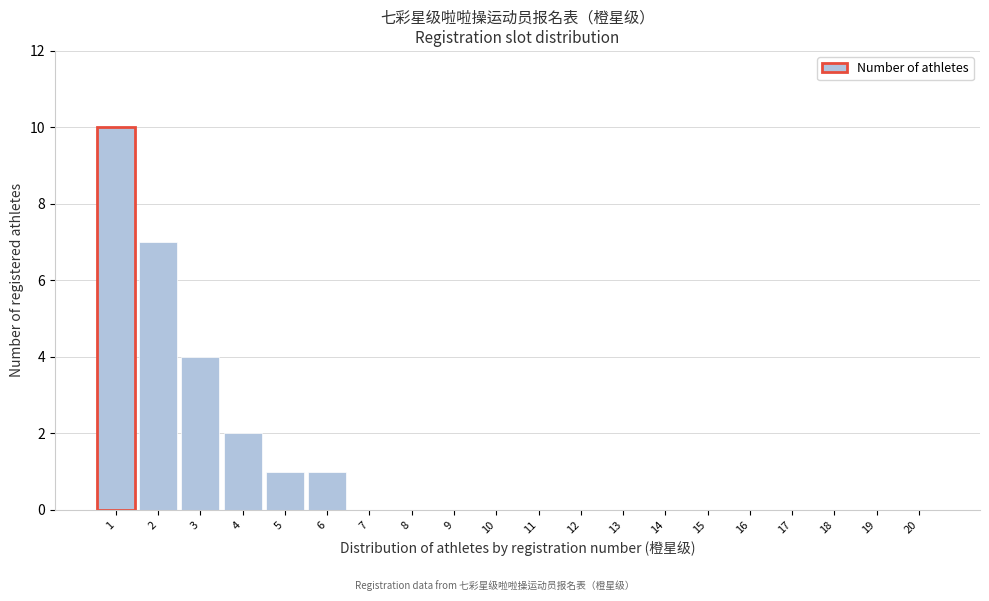

Reading left to right, extract all data points from this chart.

1=10	2=7	3=4	4=2	5=1	6=1	7=0	8=0	9=0	10=0	11=0	12=0	13=0	14=0	15=0	16=0	17=0	18=0	19=0	20=0